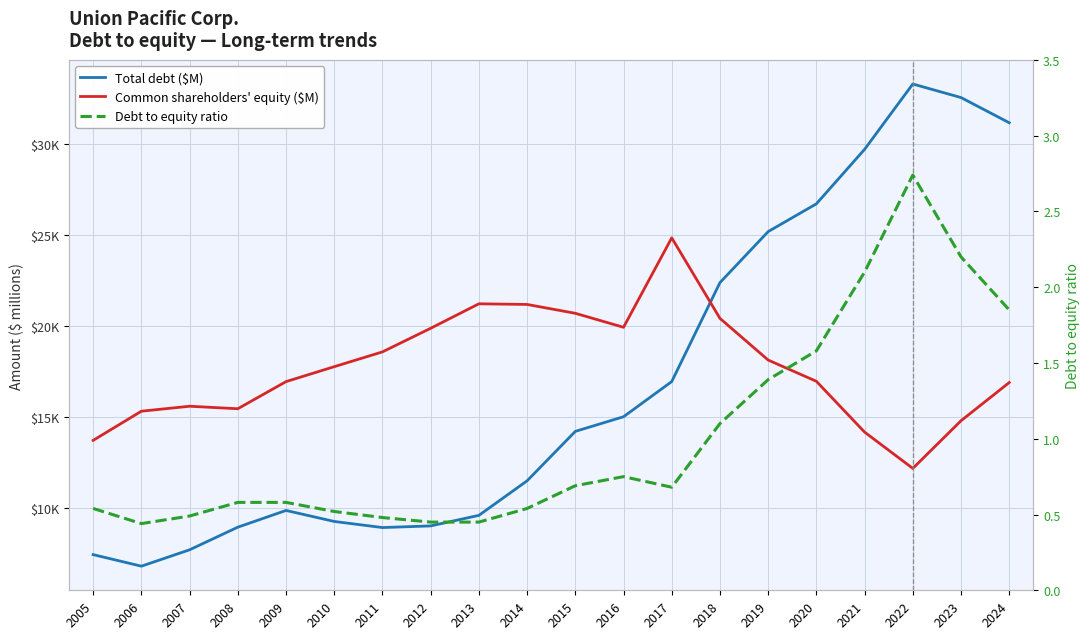

After their last crossing, which series has the higher values: Common shareholders' equity ($M) or Total debt ($M)?

Total debt ($M)